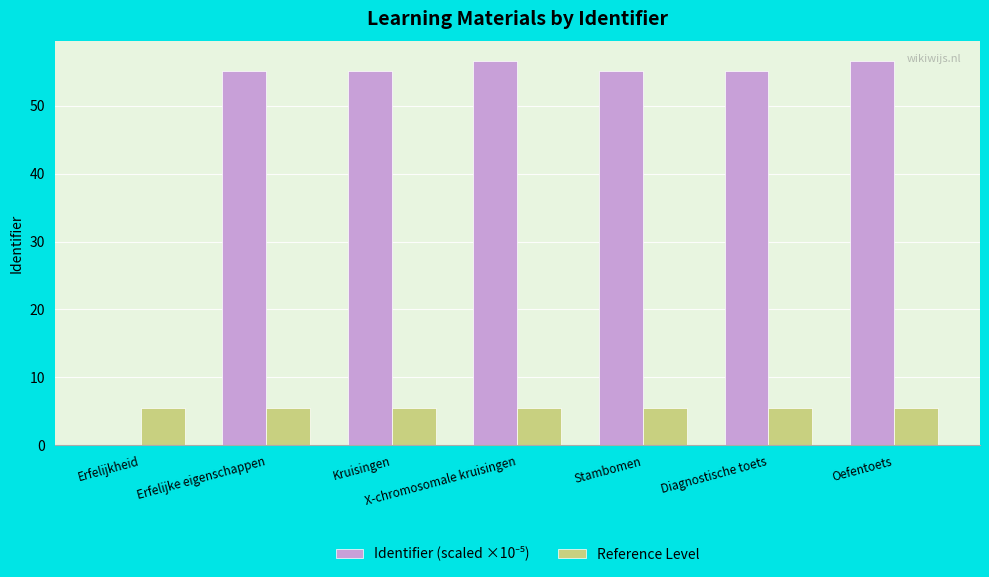

What is the total value across all series at Erfelijkheid?

5.5